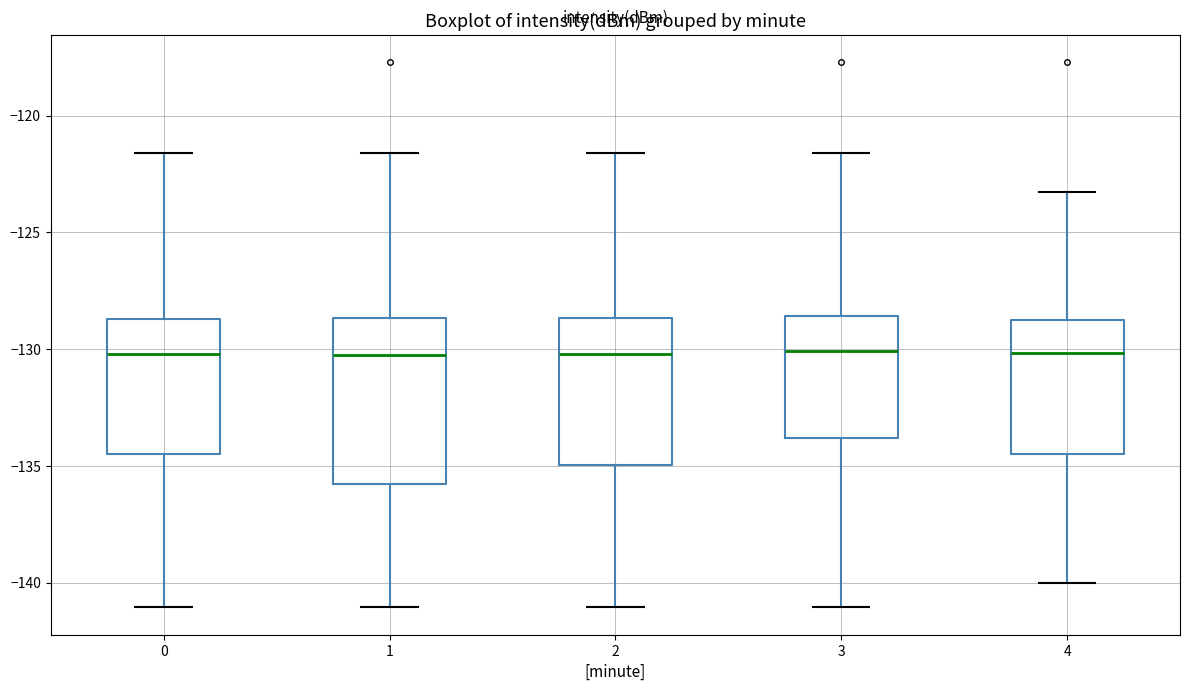

Comparing the boxes themselves (not the whiskers), which one is the tallest?

1